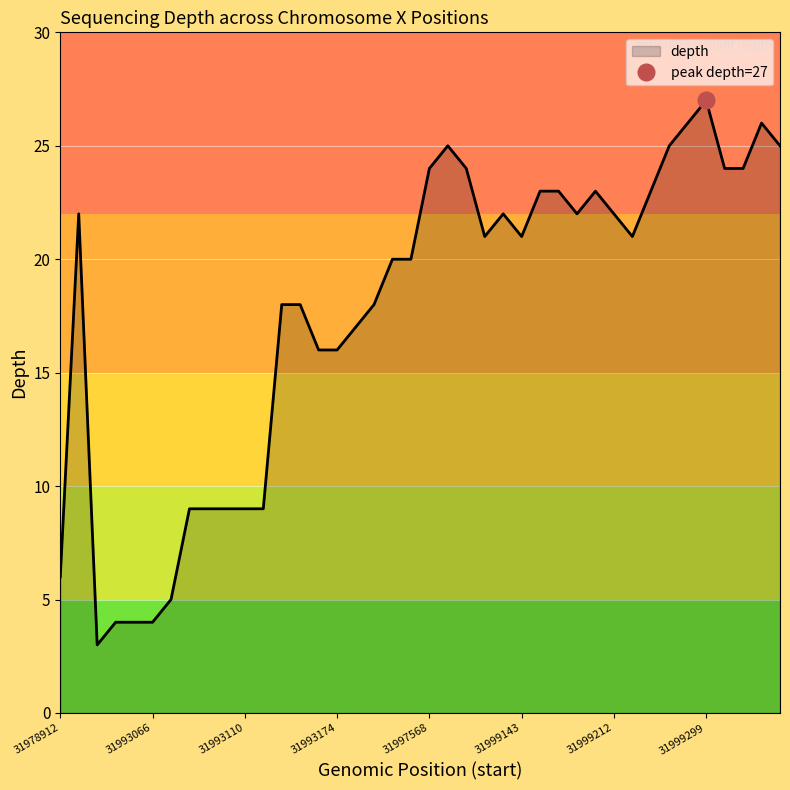

Reading right to left, list all the values displayed in this chart.

25	26	24	24	27	26	25	23	21	22	23	22	23	23	21	22	21	24	25	24	20	20	18	17	16	16	18	18	9	9	9	9	9	5	4	4	4	3	22	6